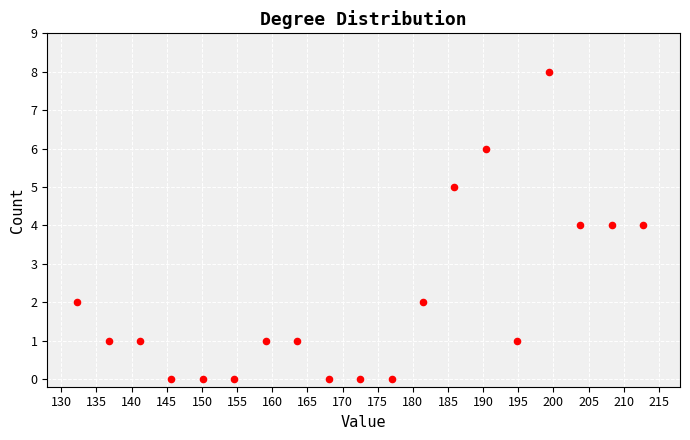

What is the range of Y values (max minus min)?

8